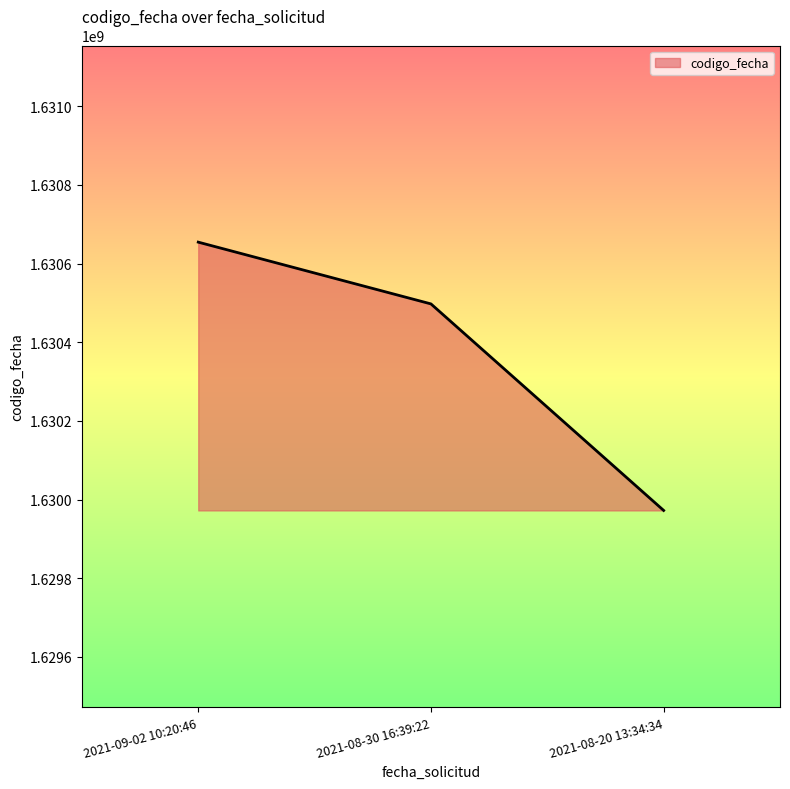

What is the smallest value displayed?

1629972521